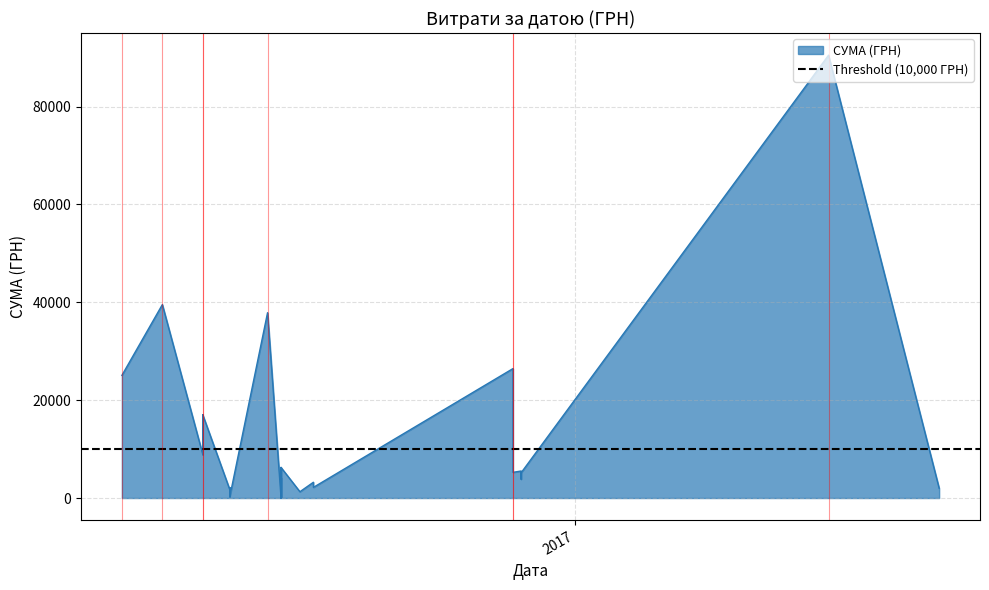

True or false: there are more than 0 points higher than both neighbors.

True